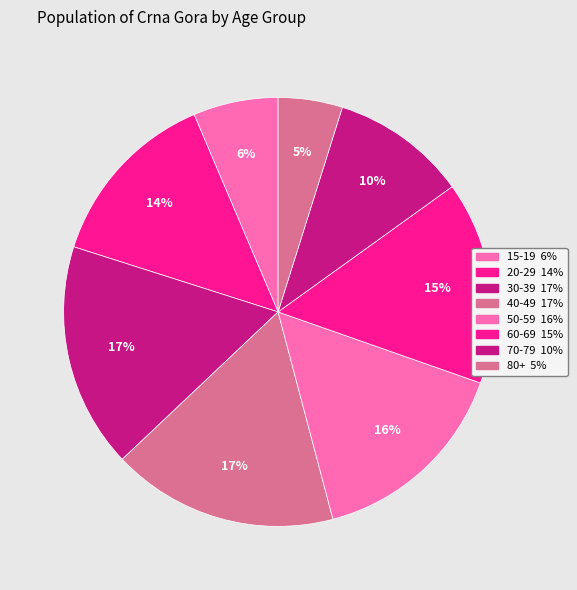

How many segments does this pie chart have?

8